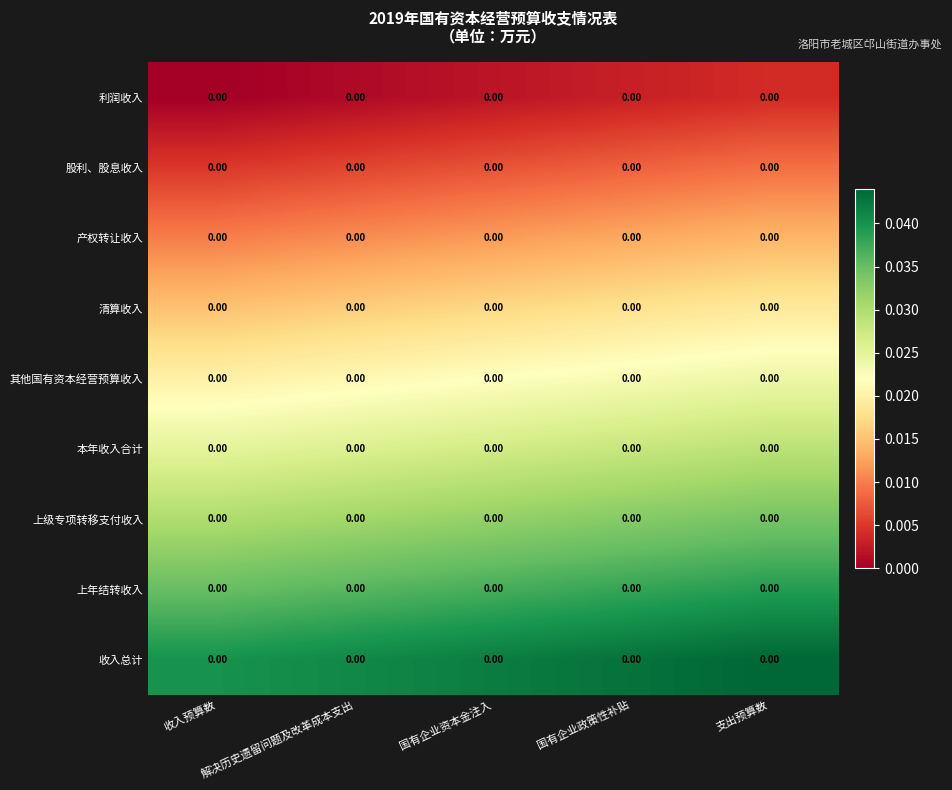

At 支出预算数, list the series in order from largest to smallest.

收入总计, 上年结转收入, 上级专项转移支付收入, 本年收入合计, 其他国有资本经营预算收入, 清算收入, 产权转让收入, 股利、股息收入, 利润收入